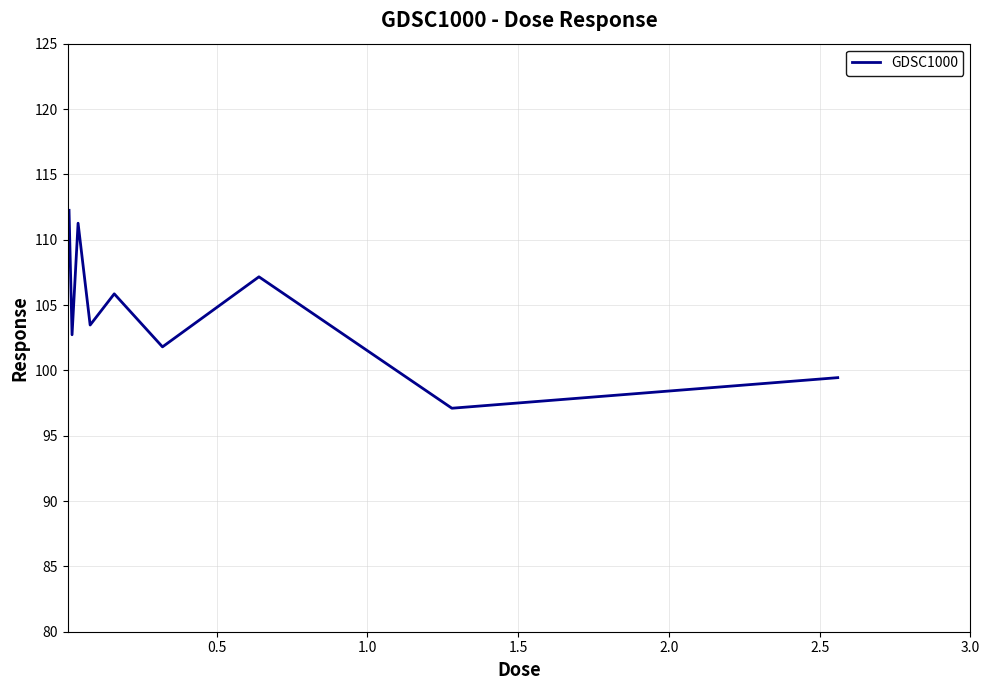

What is the smallest value displayed?

97.1